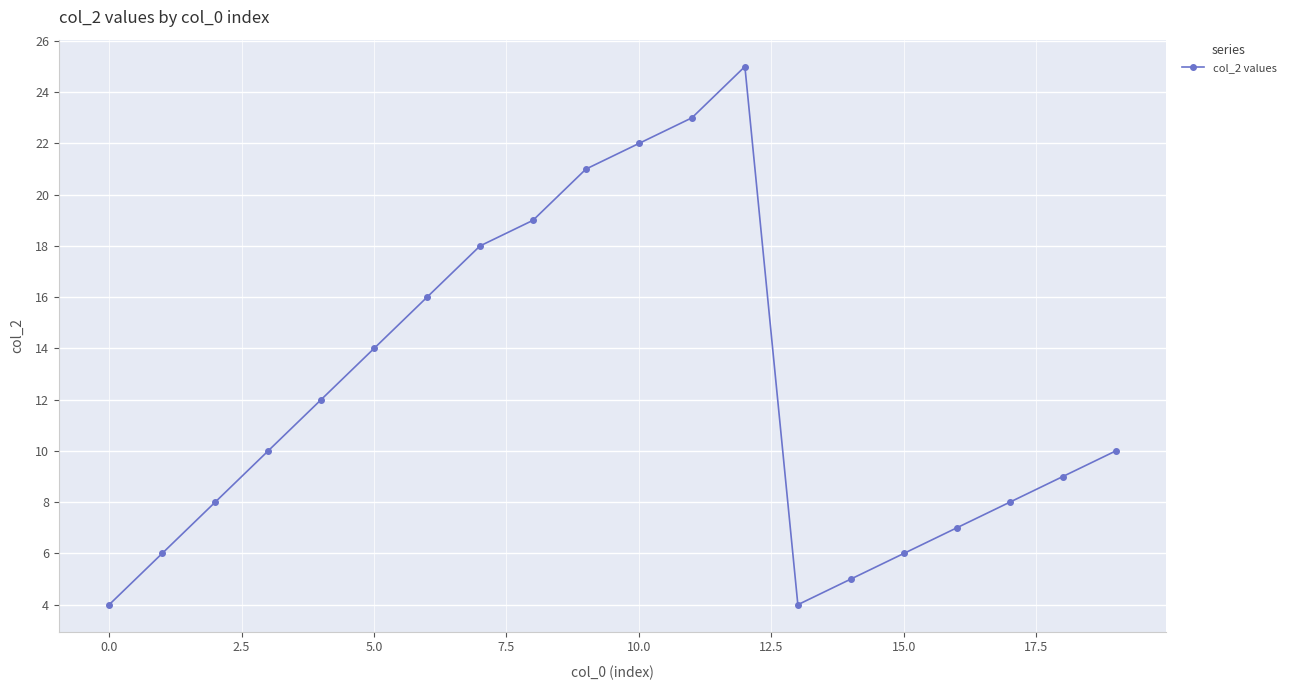

What is the sum of all values?

247